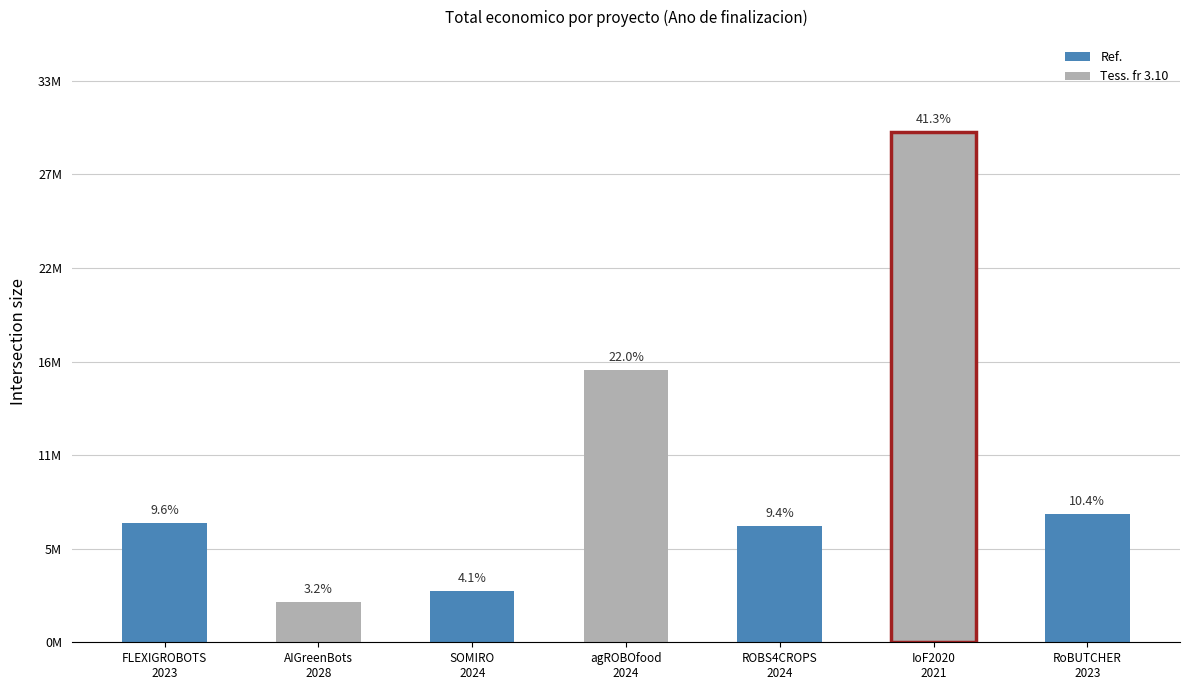

Rank the categories by value from lowest to highest.

AIGreenBots
2028, SOMIRO
2024, ROBS4CROPS
2024, FLEXIGROBOTS
2023, RoBUTCHER
2023, agROBOfood
2024, IoF2020
2021